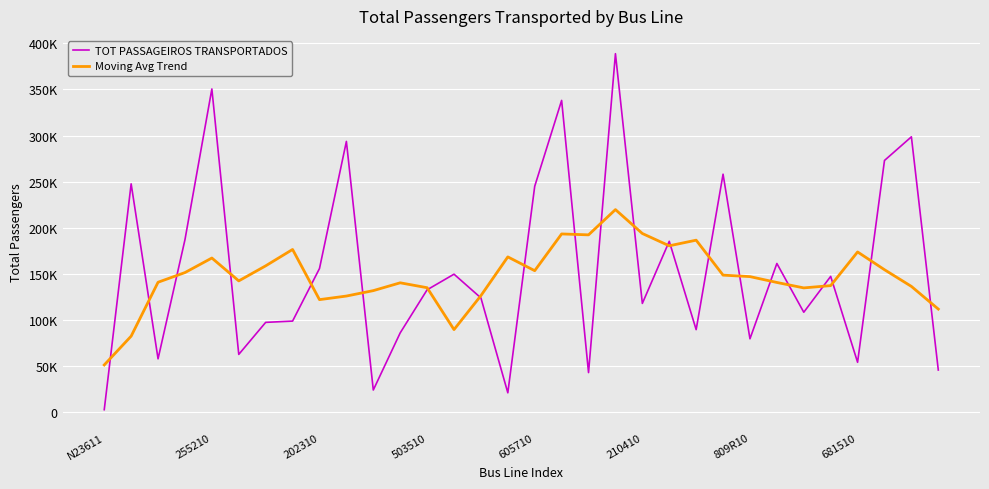

What is the value of the Moving Avg Trend point at the 18th from the left?

193432.2